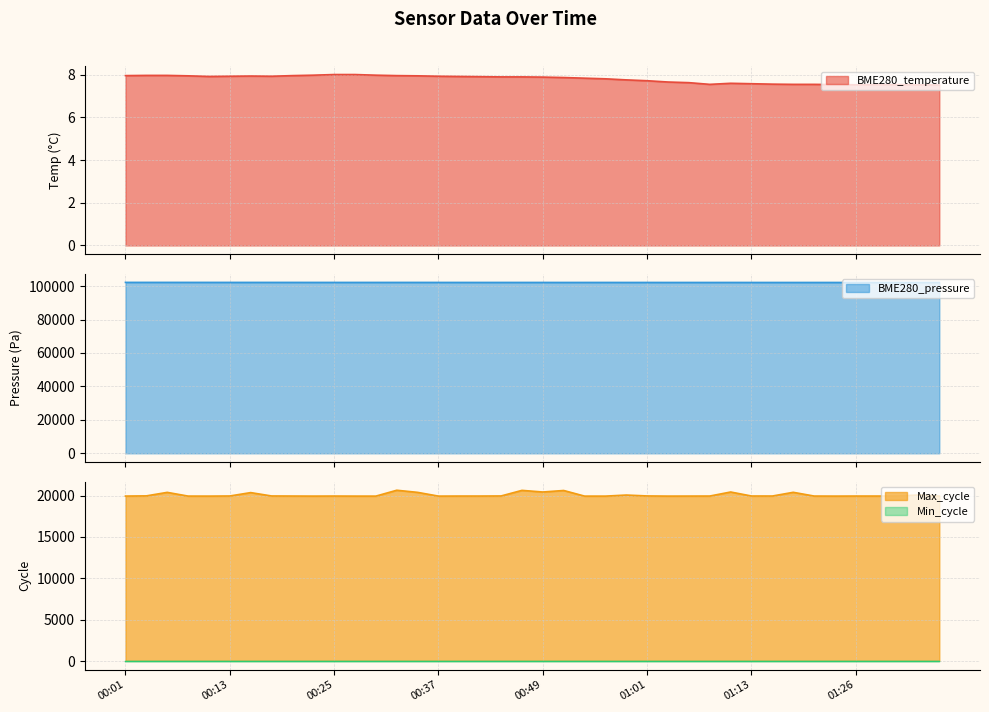

True or false: BME280_pressure has more than 1 points higher than both neighbors.

True